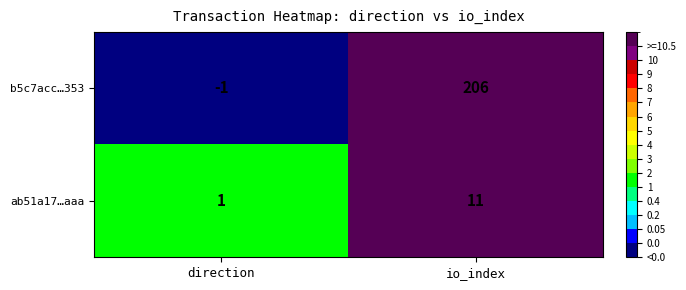

Rank the series by their average value, from lowest to highest.

ab51a17…aaa, b5c7acc…353